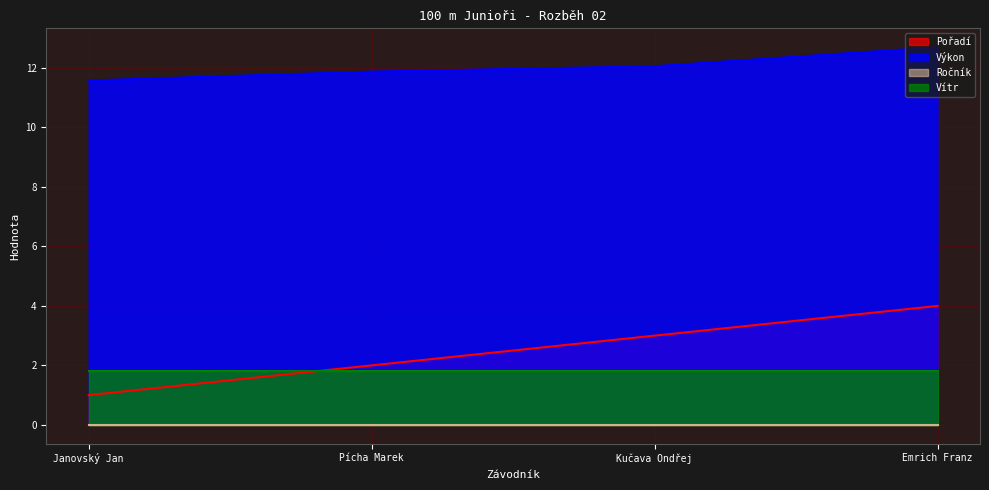

After their last crossing, which series has the higher values: Pořadí or Vítr?

Pořadí